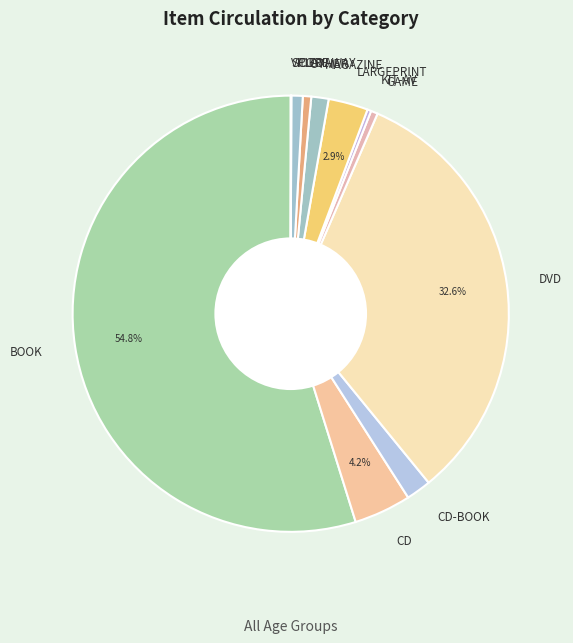

Combined, do OTHER and CD account for over 50%?

No